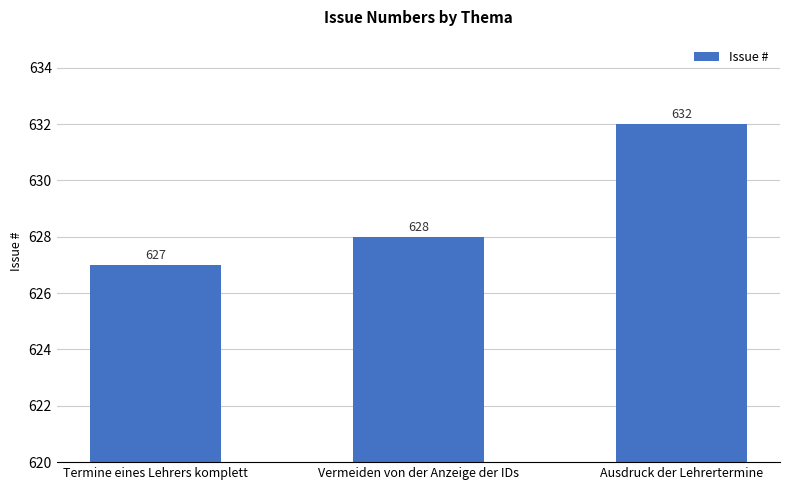

What is the difference between the values at Termine eines Lehrers komplett and Vermeiden von der Anzeige der IDs?

1